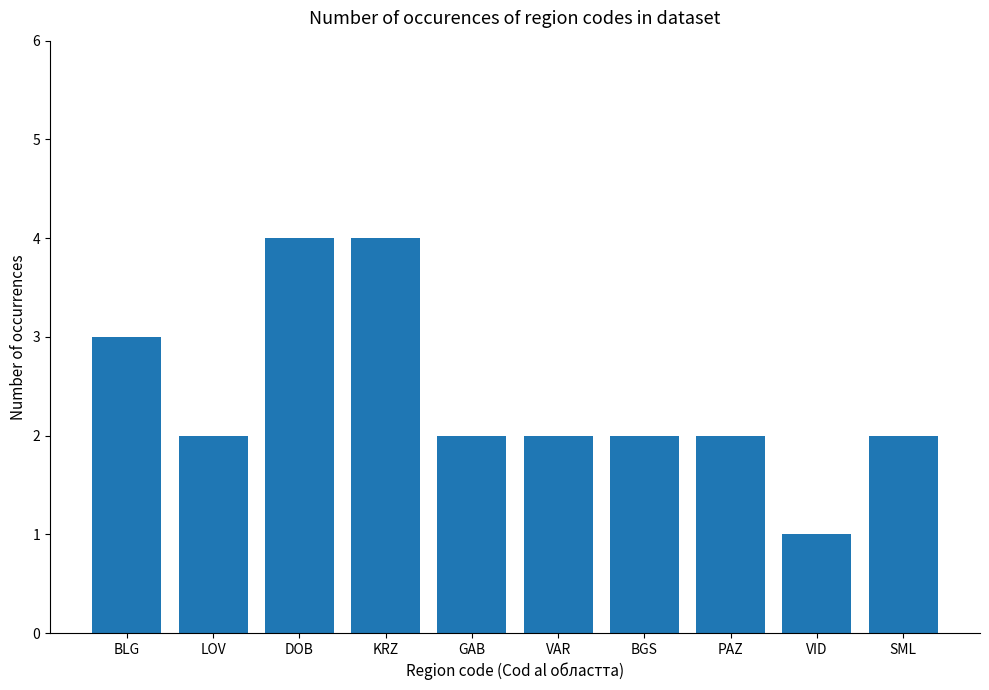

How many distinct data groups are displayed?

1